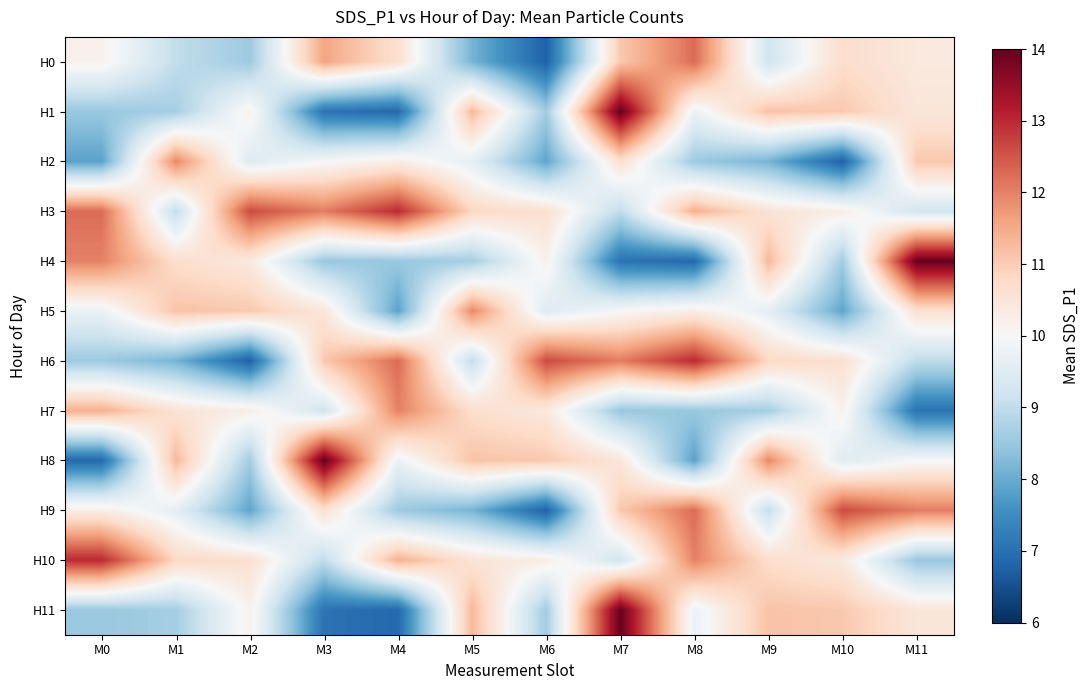

At how many categories does at least one series exceed 12?

9